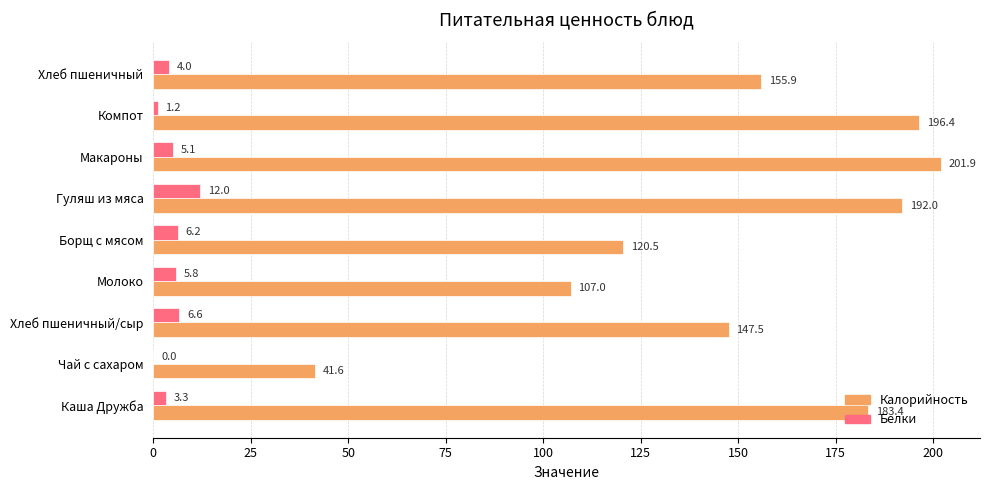

What is the sum of the Белки values at Хлеб пшеничный and Каша Дружба?

7.3